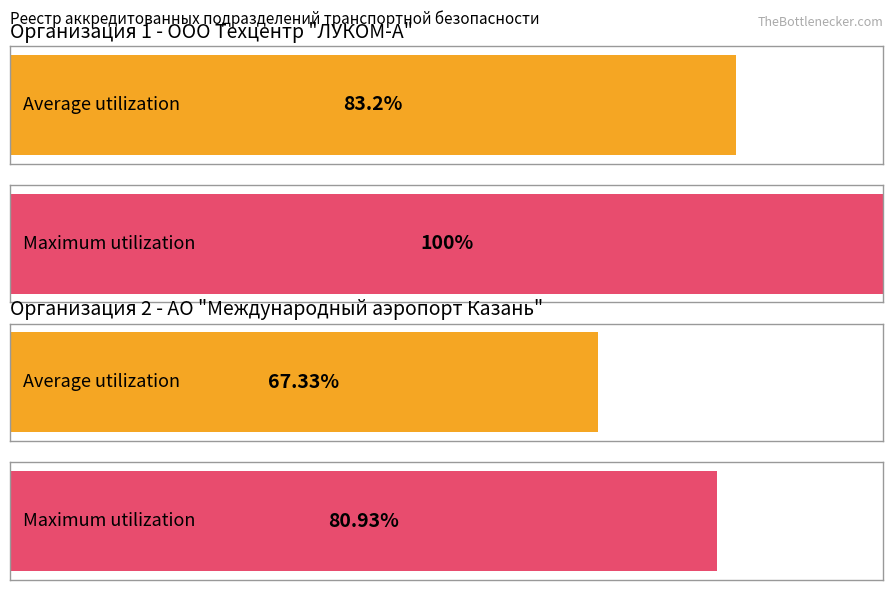

Reading left to right, transcribe all the data shown in this chart.

Average utilization: 83.2	67.3
Maximum utilization: 100.0	80.9